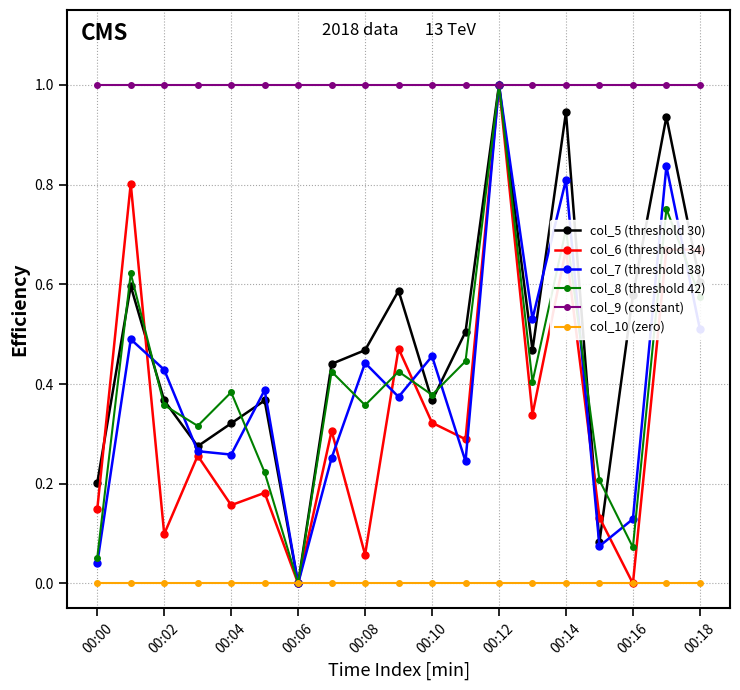

Which series has the largest total across all categories?

col_9 (constant)